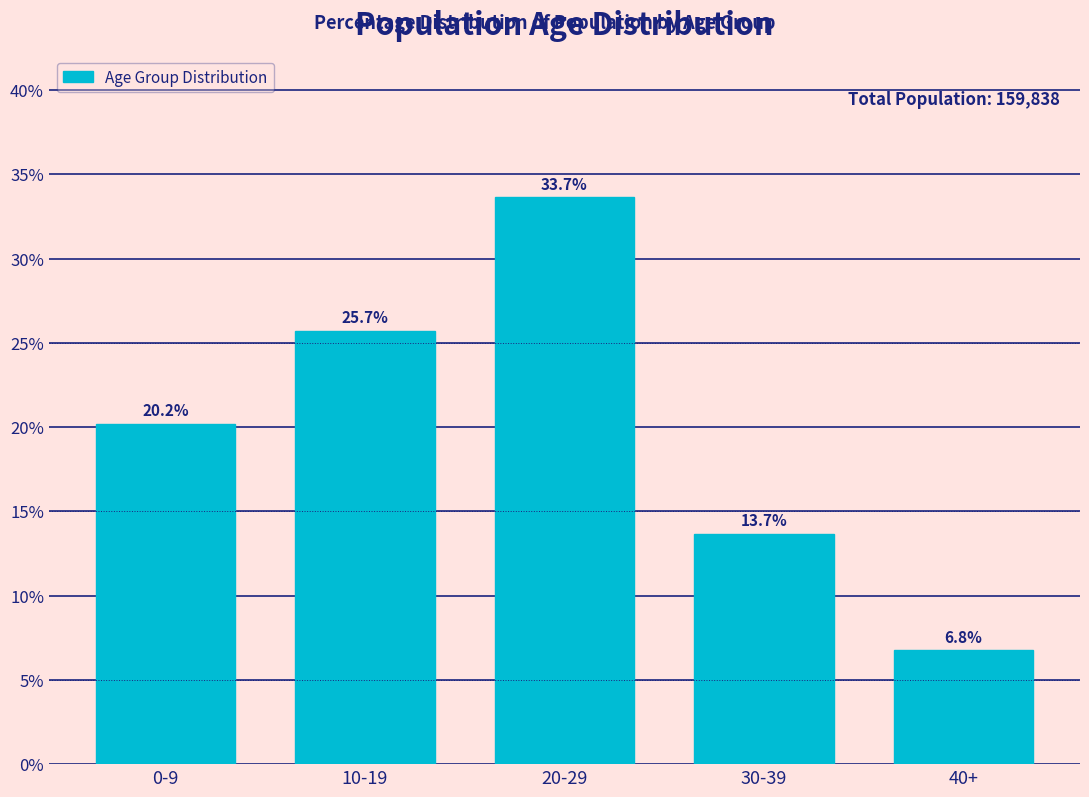

Reading right to left, extract all data points from this chart.

40+=6.8	30-39=13.7	20-29=33.7	10-19=25.7	0-9=20.2